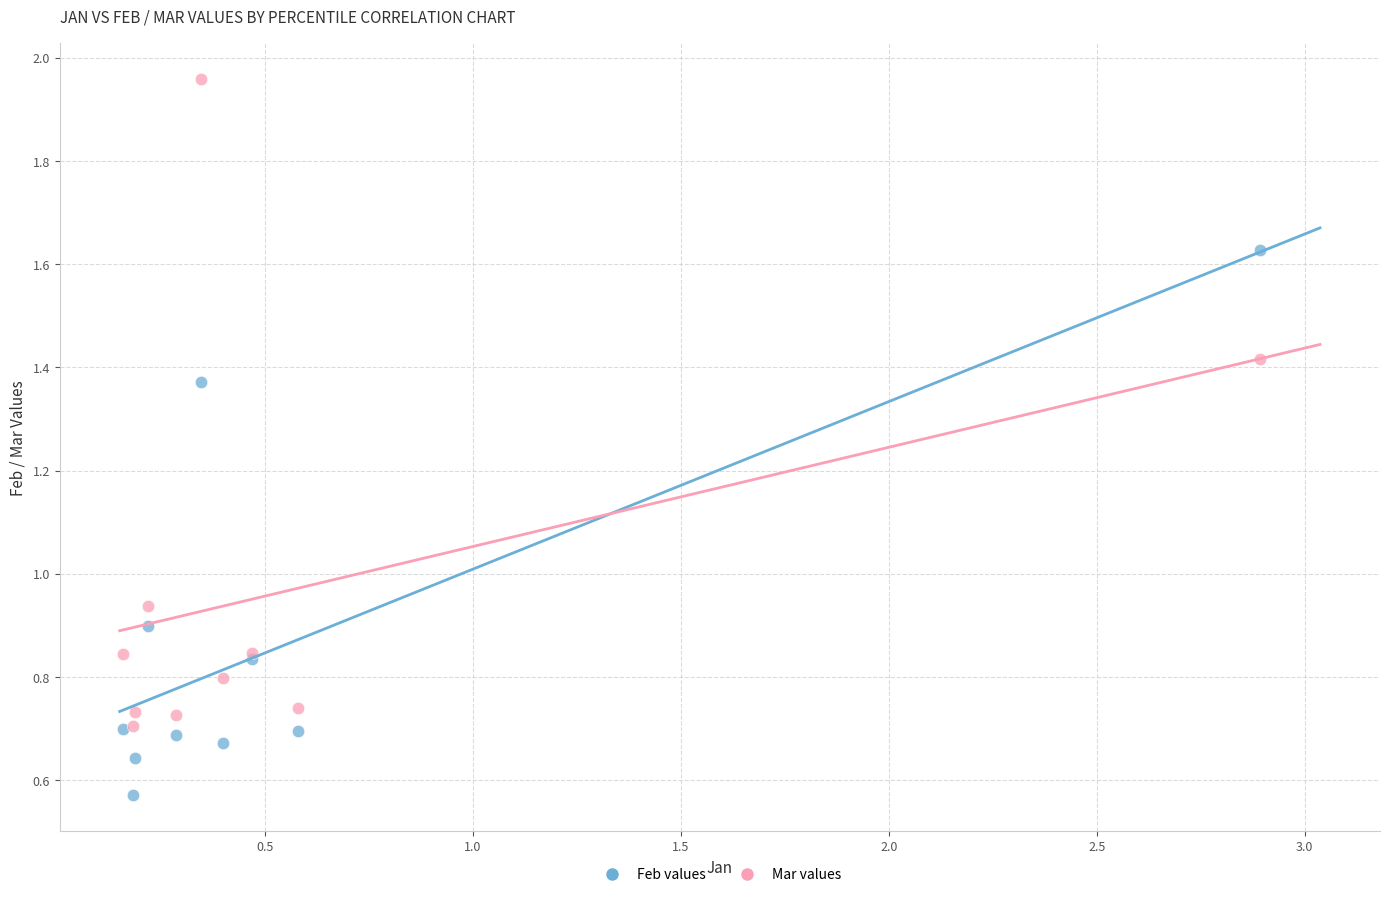

Which series reaches the maximum Y coordinate?

Mar values